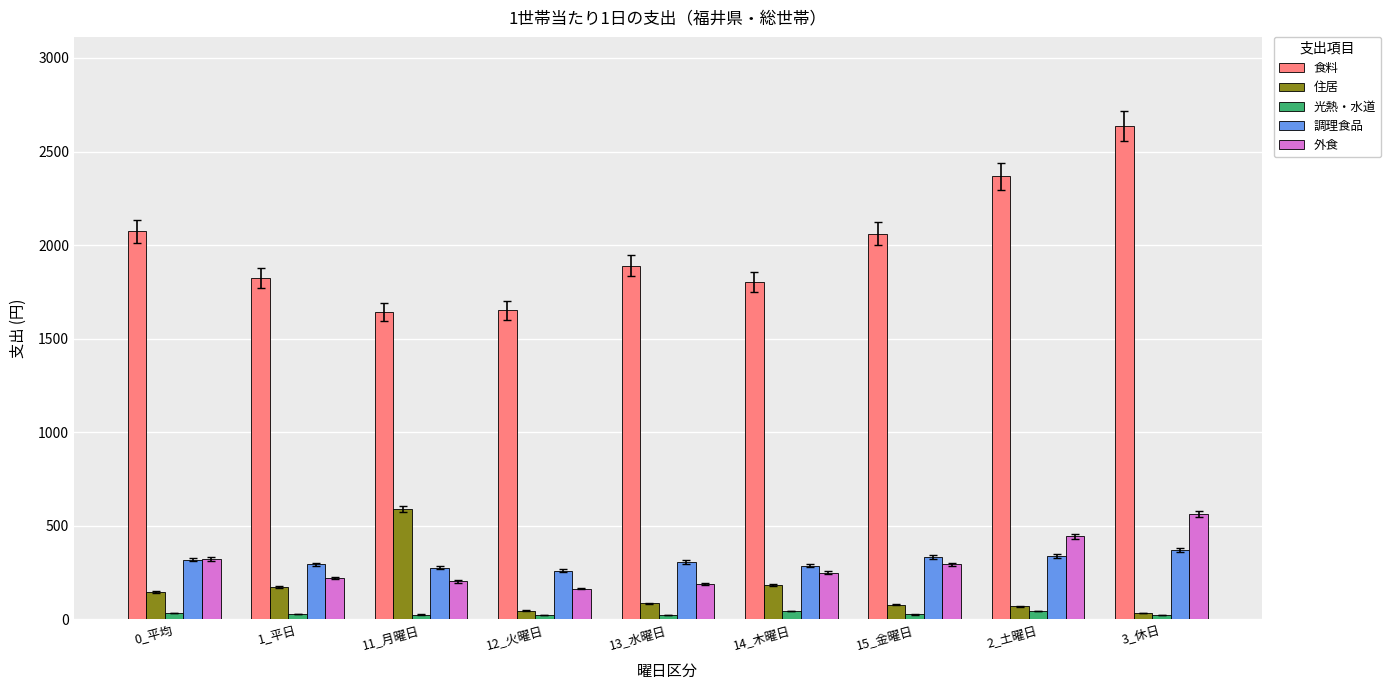

What is the greatest value displayed?

2637.9